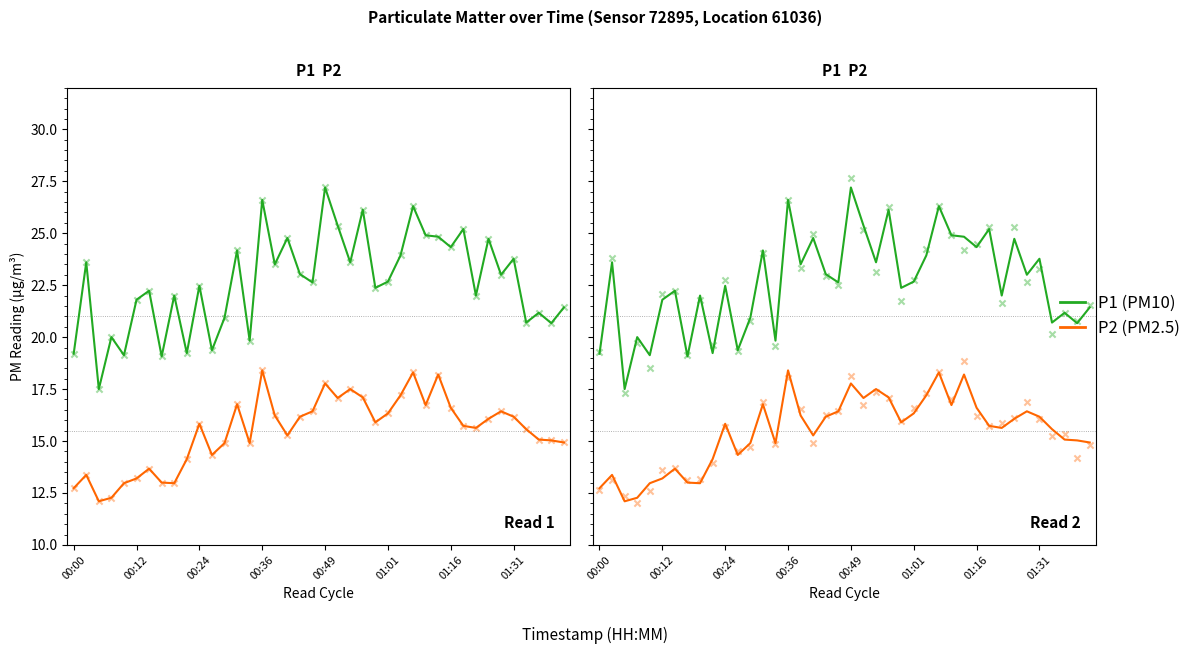

Which series contains the lowest Y value?

P2